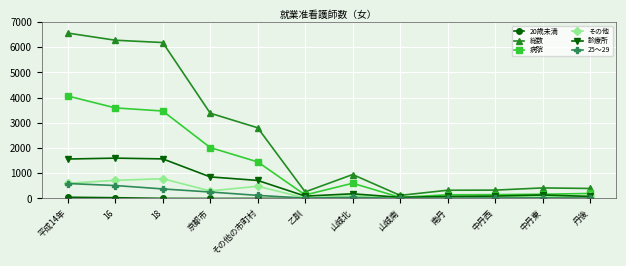

At how many categories does at least one series exceed 66?

12